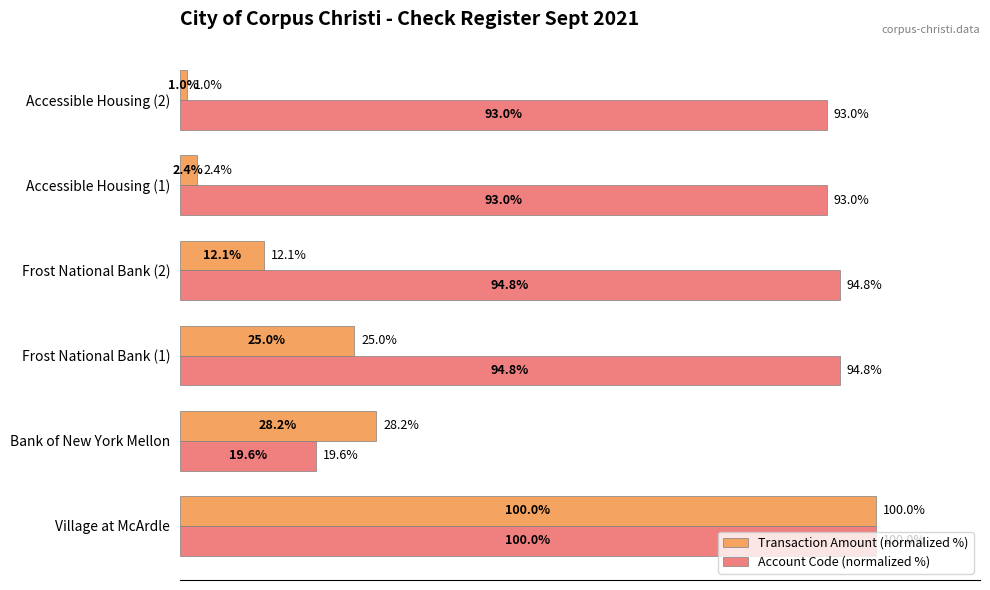

Between Village at McArdle and Frost National Bank (2), which series saw the biggest shift?

Transaction Amount (normalized %)